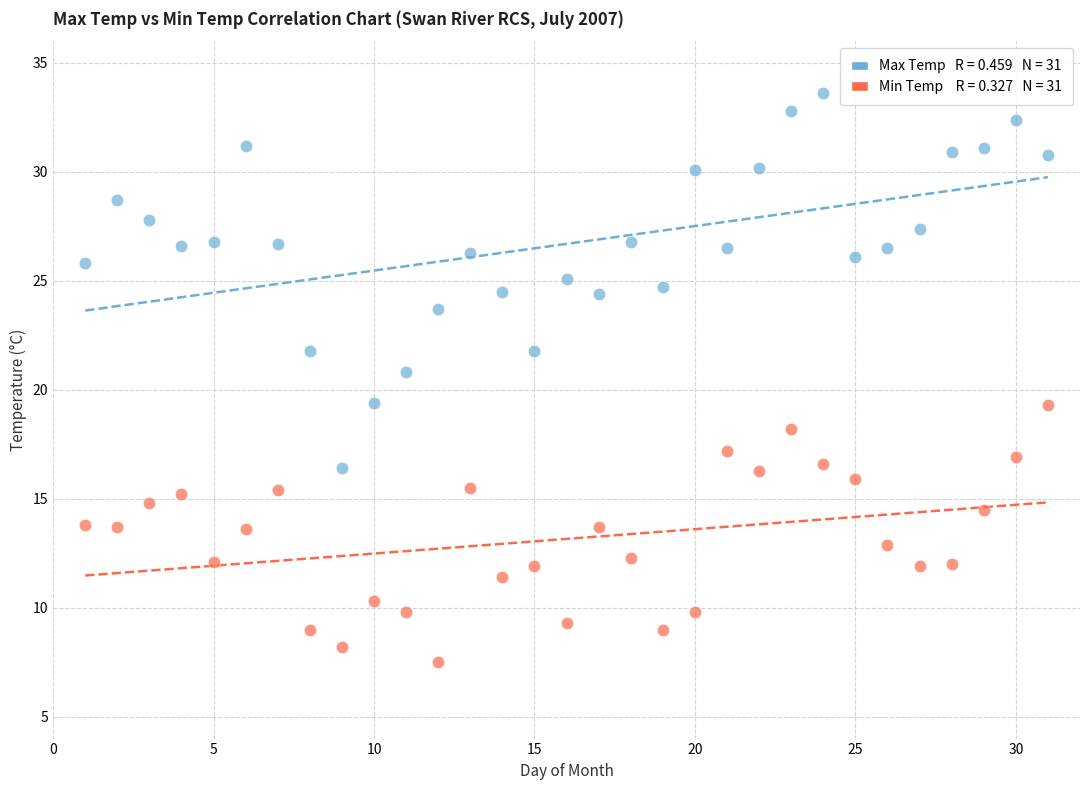

Across all data points, what is the range of Y values (max minus min)?

26.1